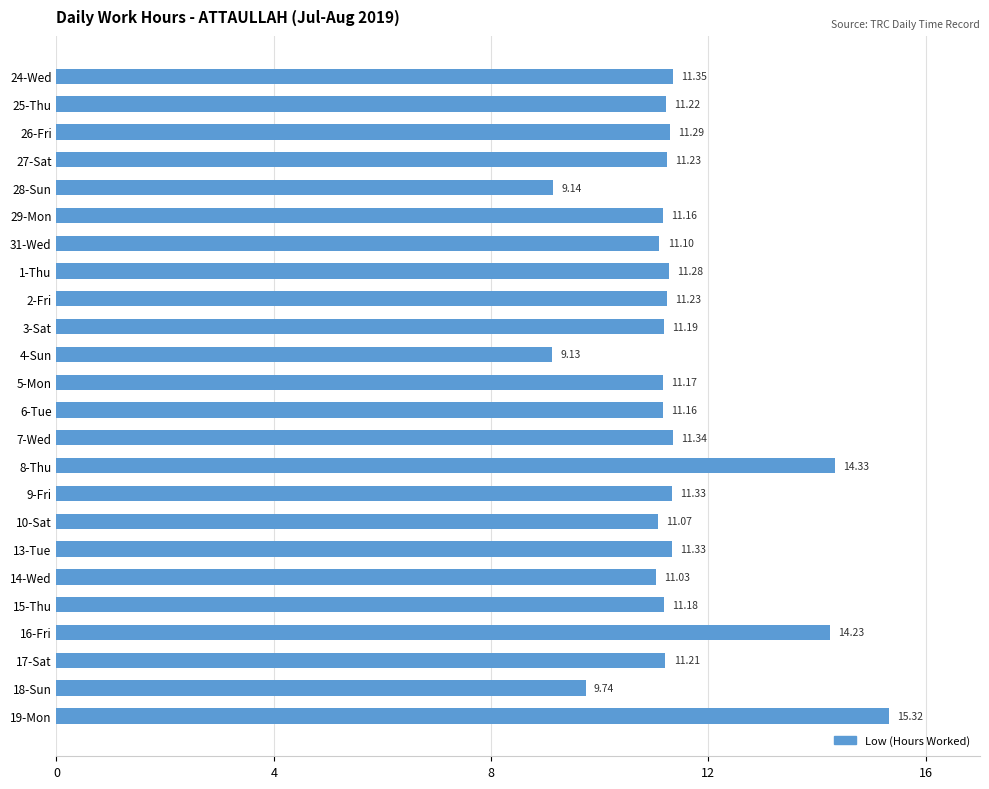

What is the difference between the second highest and second lowest values?

5.2